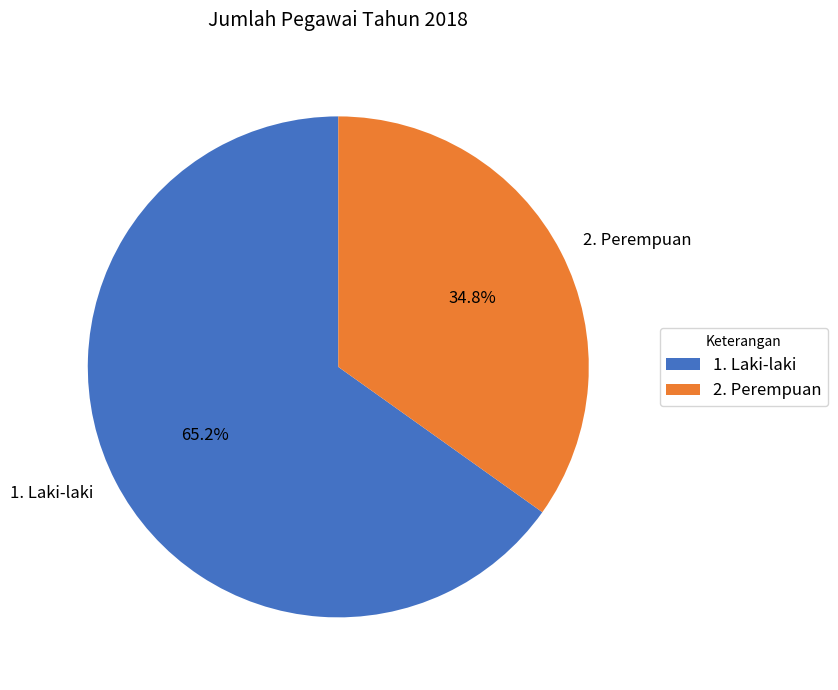

Combined, what portion of the pie is 2. Perempuan and 1. Laki-laki?

100.0%